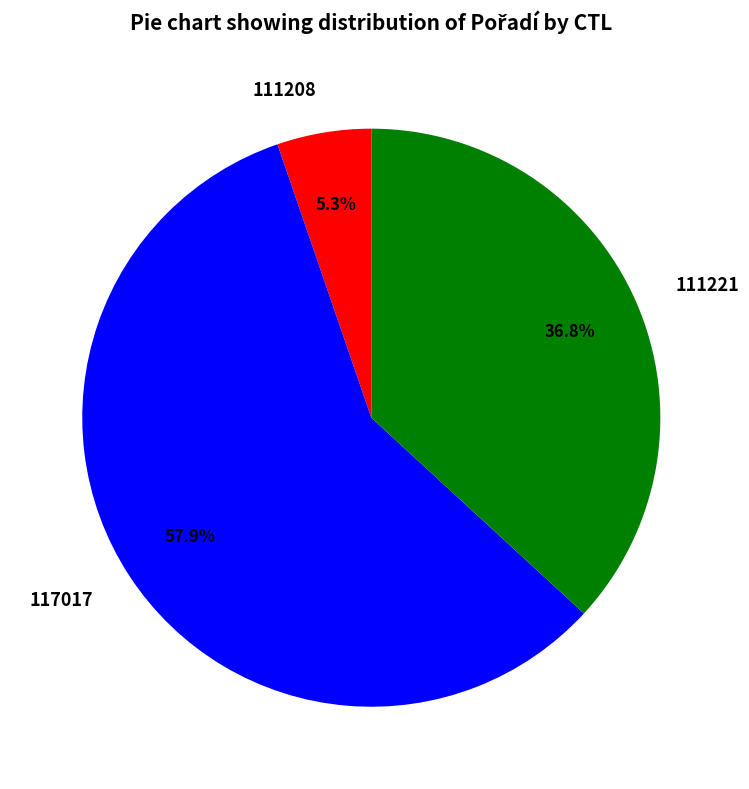

To the nearest percent, what portion does 111221 represent?

37%